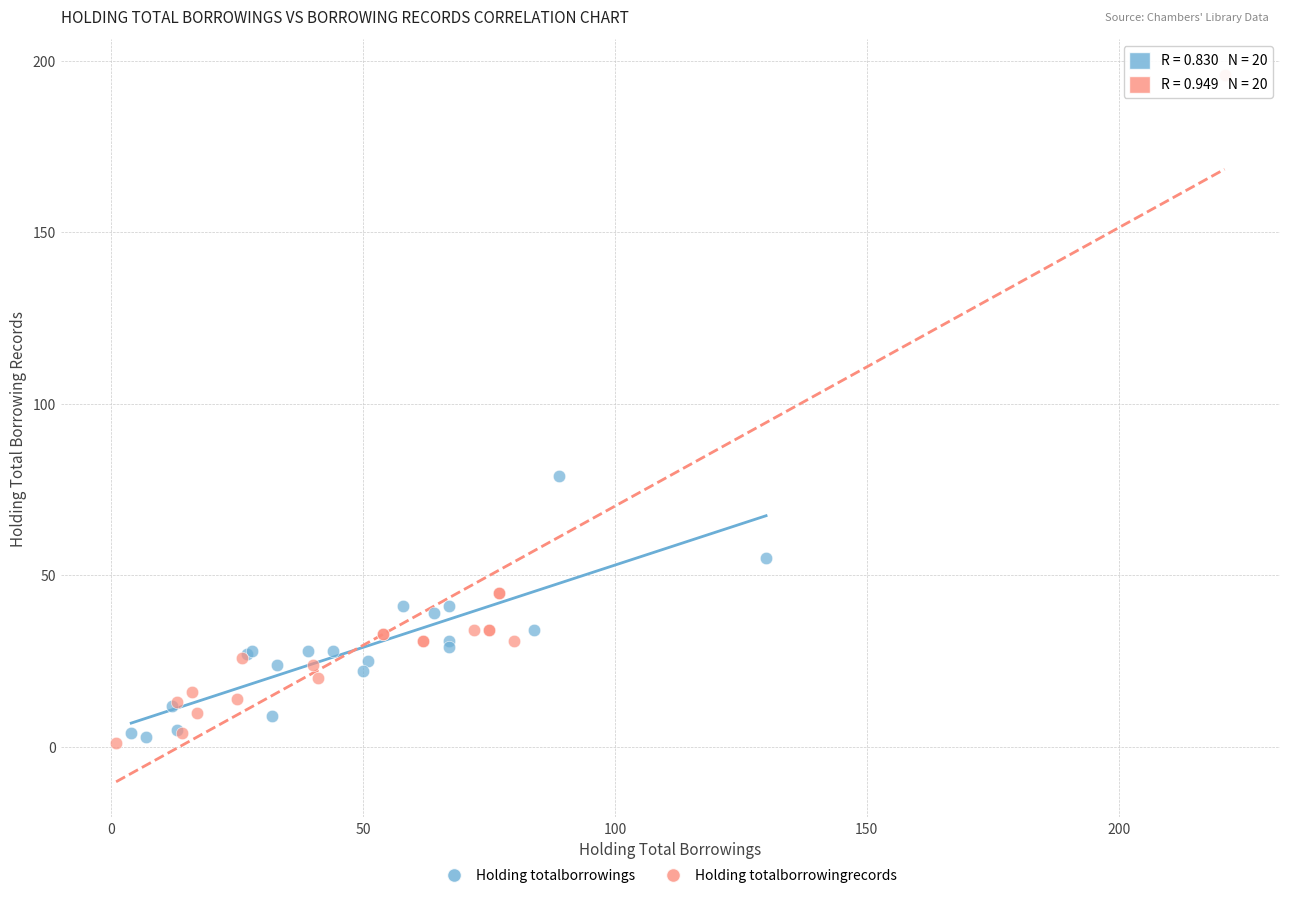

Which series reaches the minimum Y coordinate?

Holding totalborrowingrecords